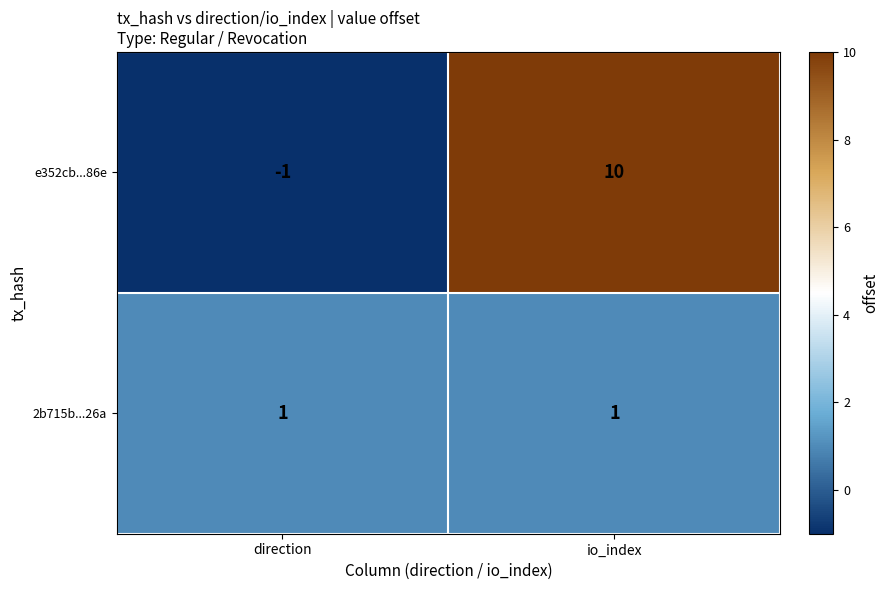

Reading left to right, list all the values displayed in this chart.

e352cb...86e: -1	10
2b715b...26a: 1	1